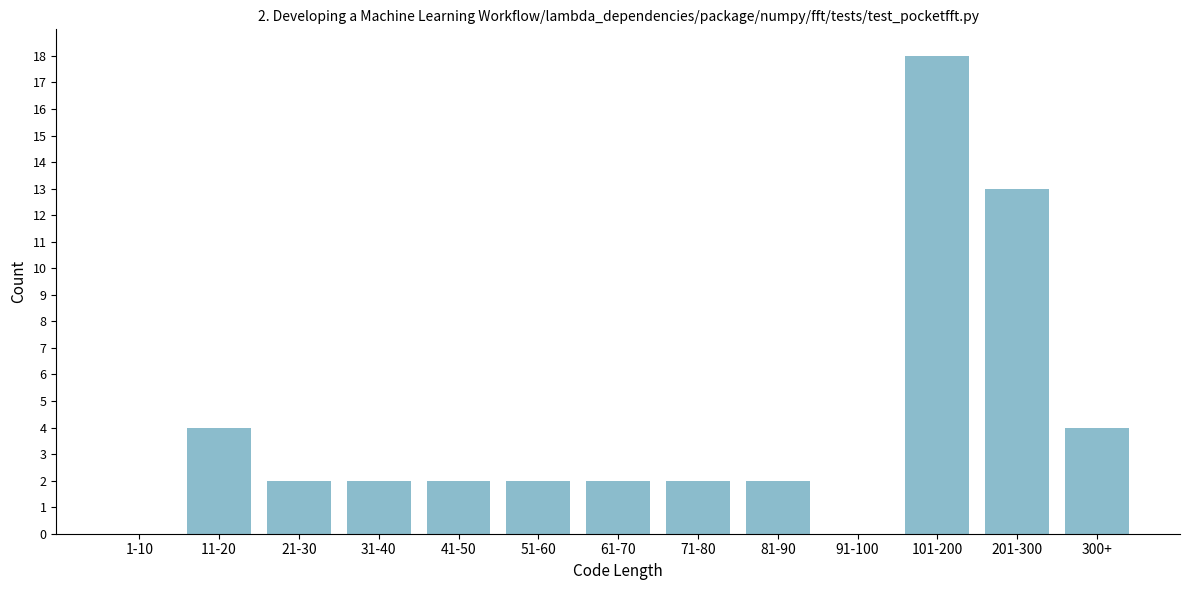

Reading left to right, extract all data points from this chart.

1-10=0	11-20=4	21-30=2	31-40=2	41-50=2	51-60=2	61-70=2	71-80=2	81-90=2	91-100=0	101-200=18	201-300=13	300+=4